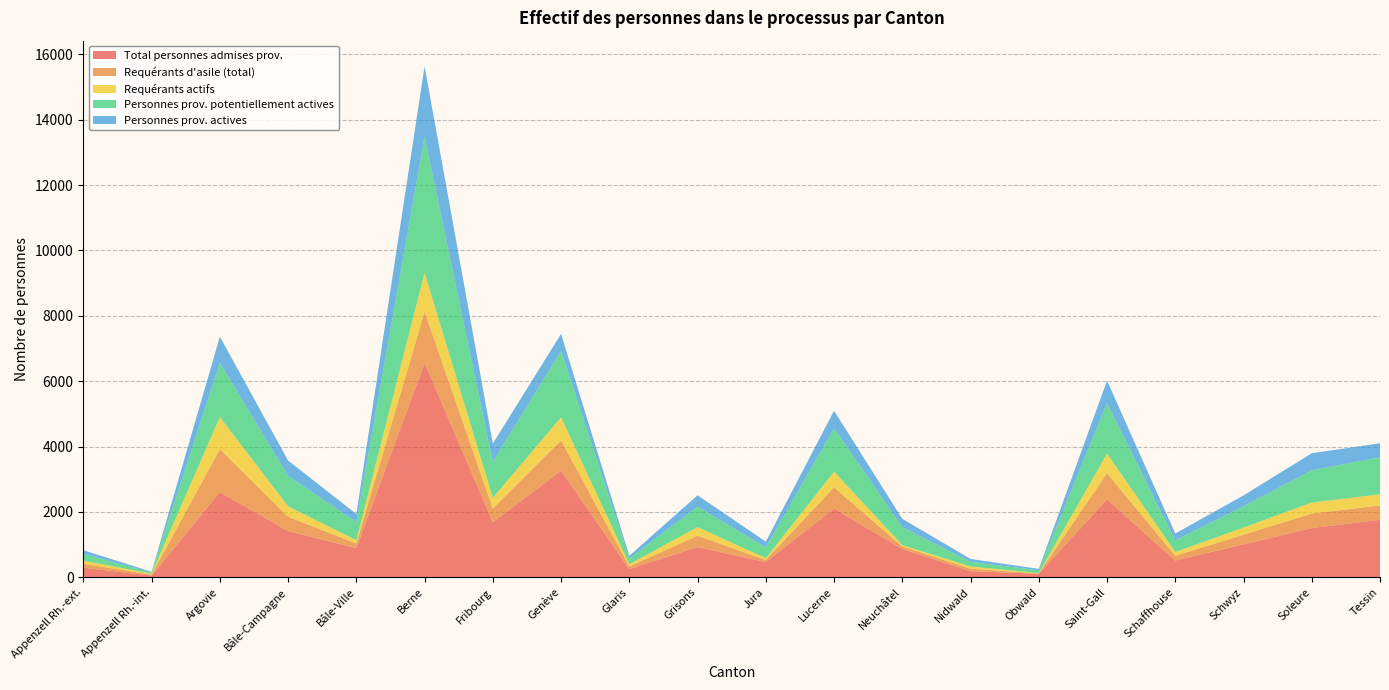

Reading right to left, transcribe all the data shown in this chart.

Total personnes admises prov.: 1759	1509	1009	513	2386	110	189	871	2106	467	926	252	3265	1688	6561	894	1417	2609	54	296
Requérants d'asile (total): 440	445	297	146	799	13	76	73	650	65	348	83	925	419	1569	142	437	1312	32	118
Requérants actifs: 343	335	217	117	600	7	67	44	477	56	265	66	707	325	1189	101	317	982	27	95
Personnes prov. potentiellement actives: 1131	986	651	355	1546	84	145	549	1329	330	626	173	2028	1102	4161	556	933	1660	37	207
Personnes prov. actives: 430	521	333	210	688	46	87	254	535	174	346	86	522	560	2155	245	470	799	20	116